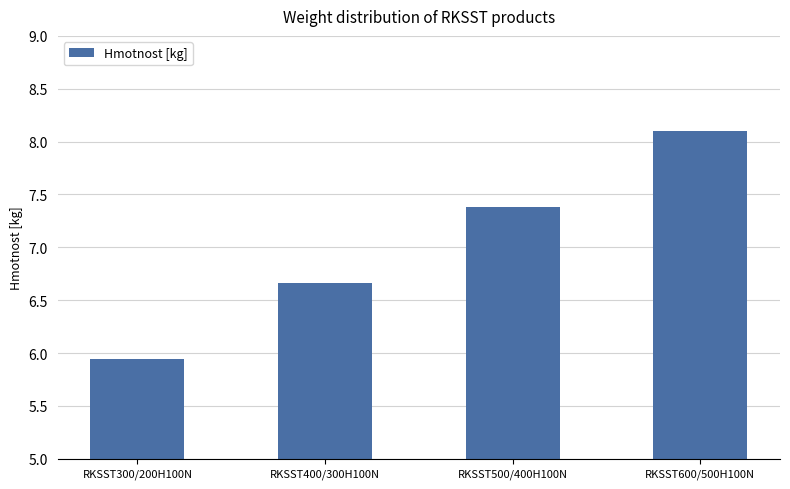

What position from the left is RKSST600/500H100N?

4